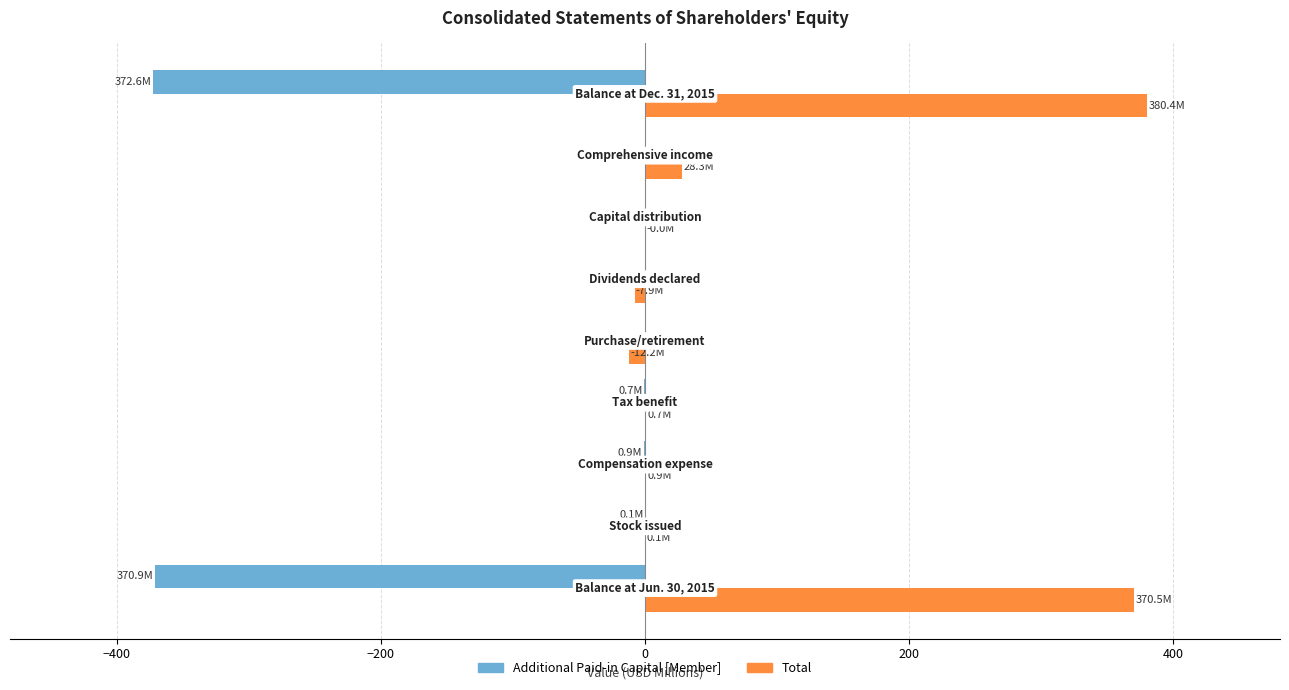

Which series has the largest total across all categories?

Total